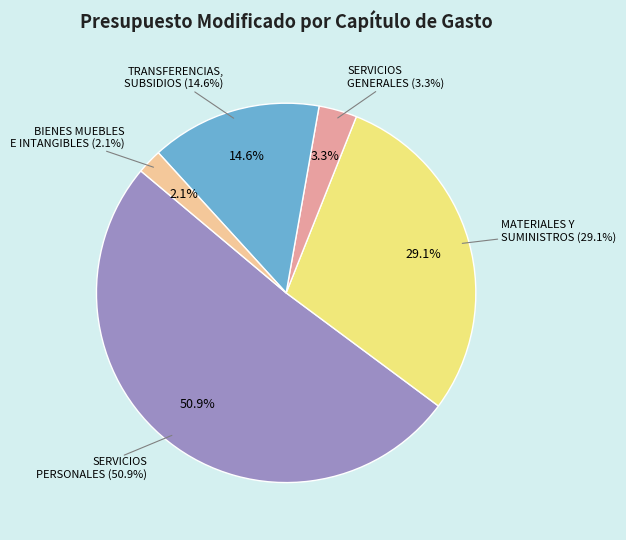

True or false: SERVICIOS GENERALES accounts for 3% of the total.

True